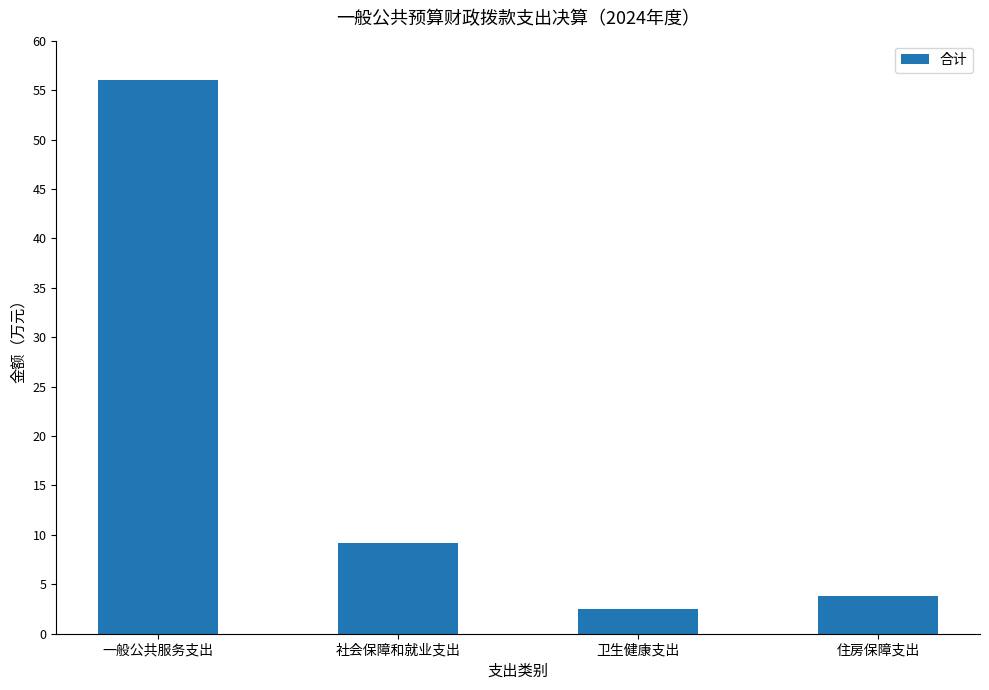

Reading right to left, what are all the values shown in this chart?

3.8	2.5	9.2	56.0